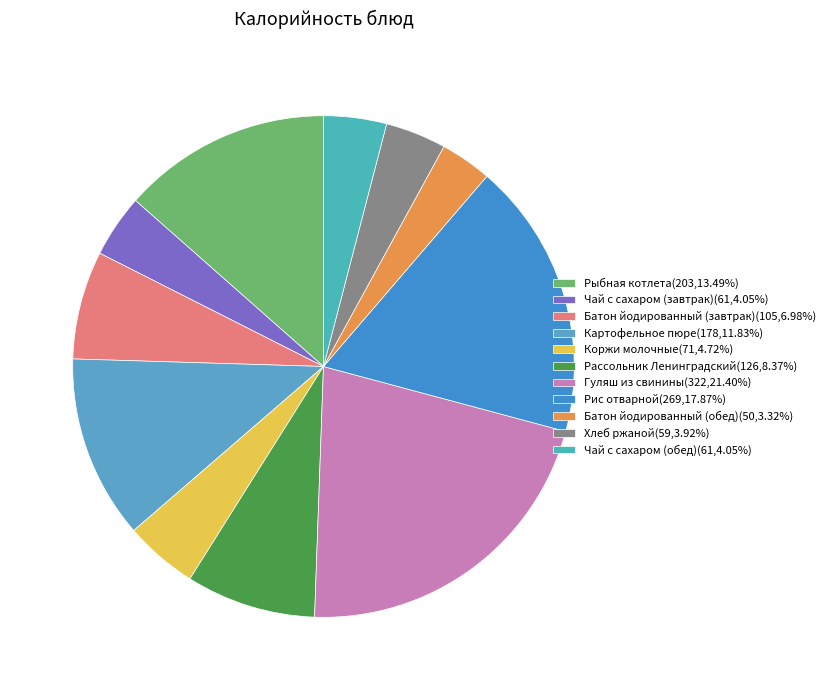

To the nearest percent, what is the average slice percentage?

9%